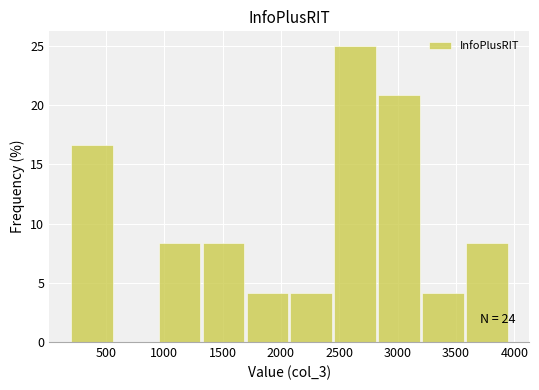

Over which range of the x-axis is the bar tallest?

2450 to 2850